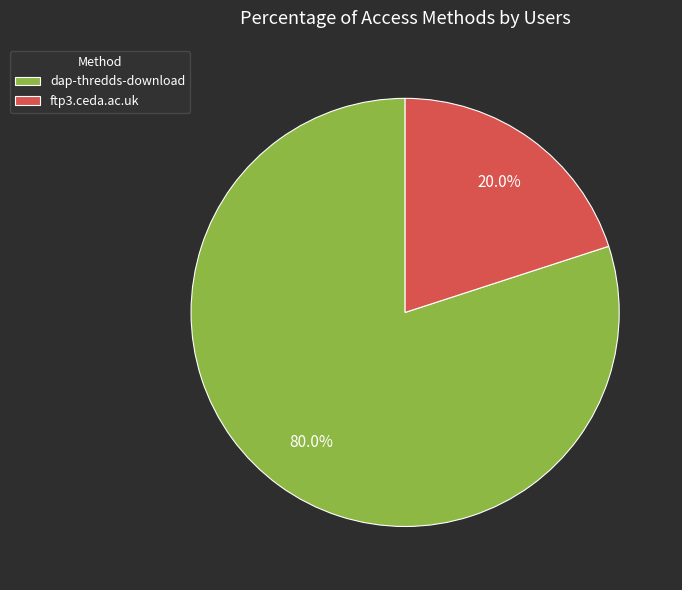

What is the smallest slice in the pie chart?

ftp3.ceda.ac.uk